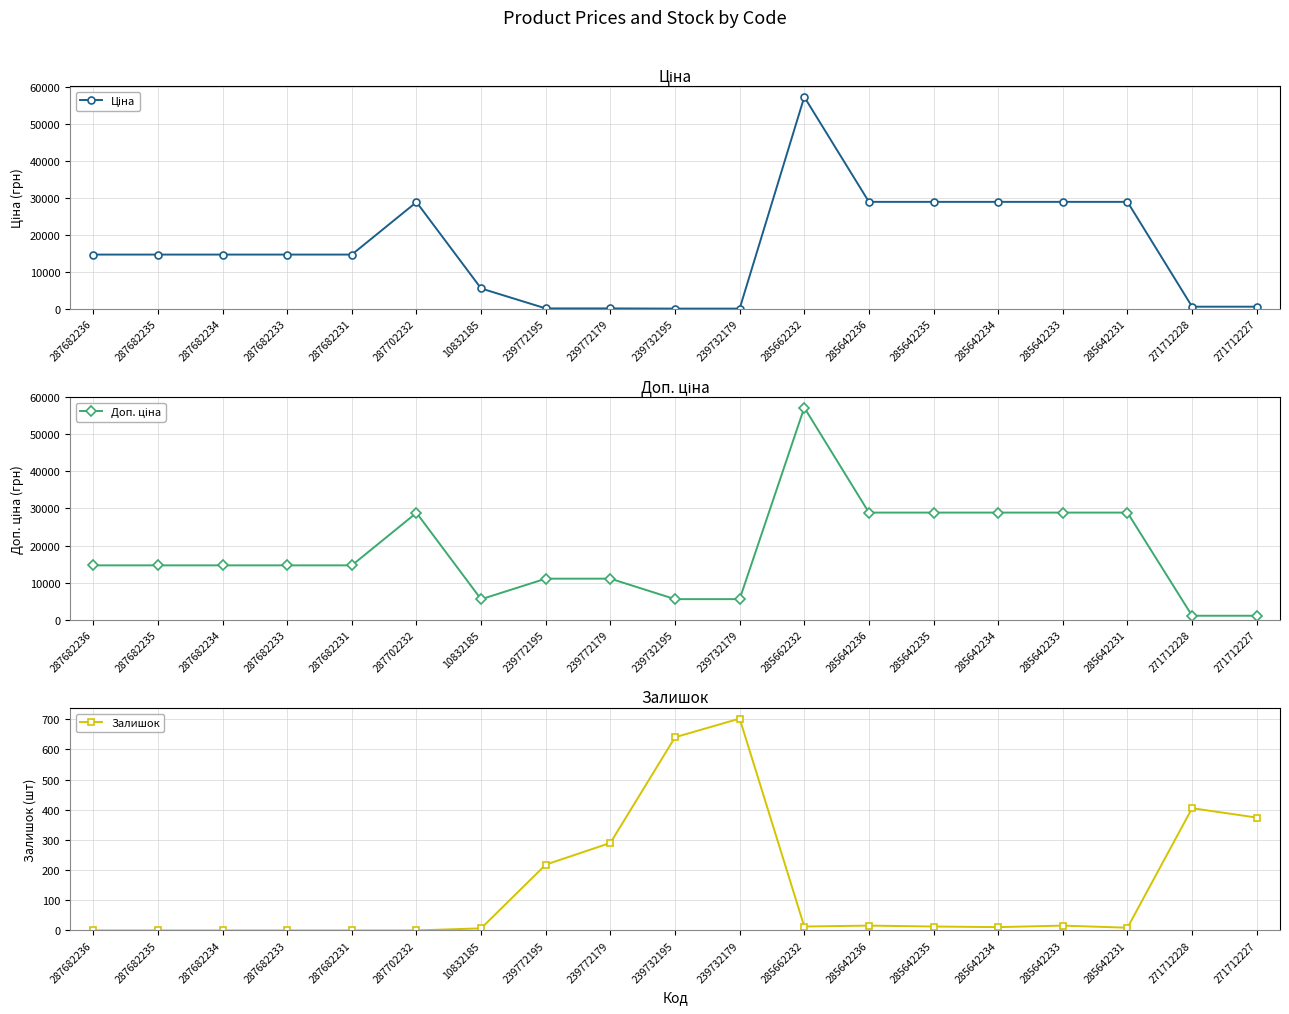

Does the chart have visible grid lines?

Yes